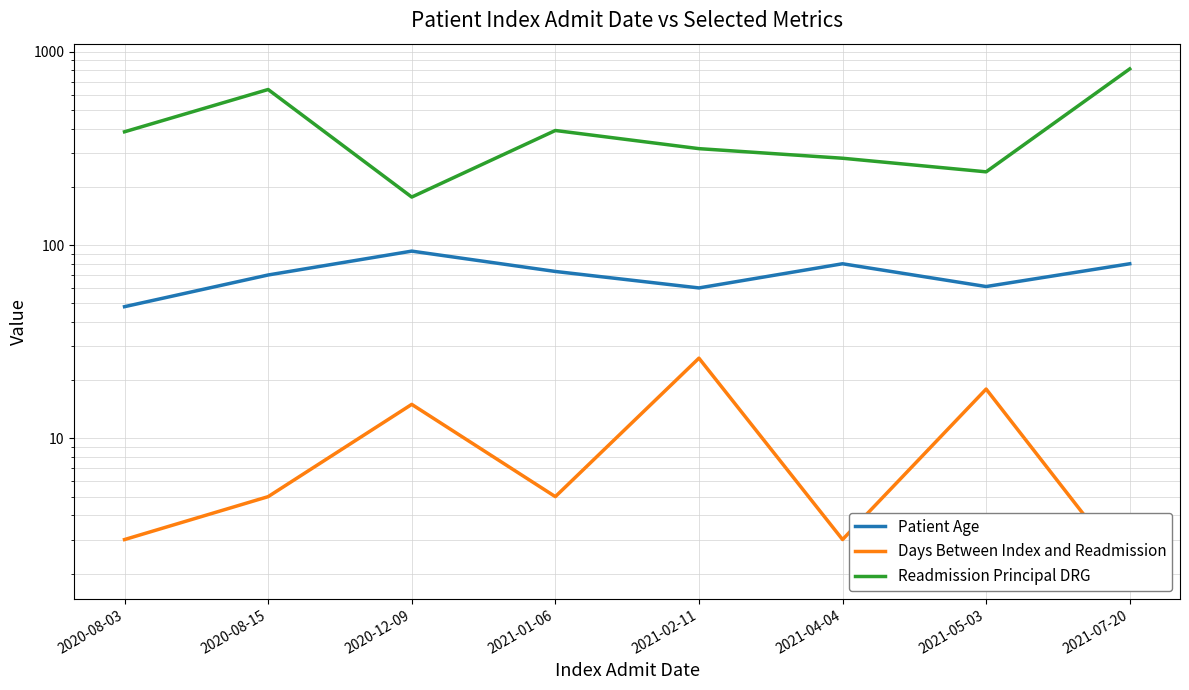

At which label does Readmission Principal DRG first exceed 385?

2020-08-15